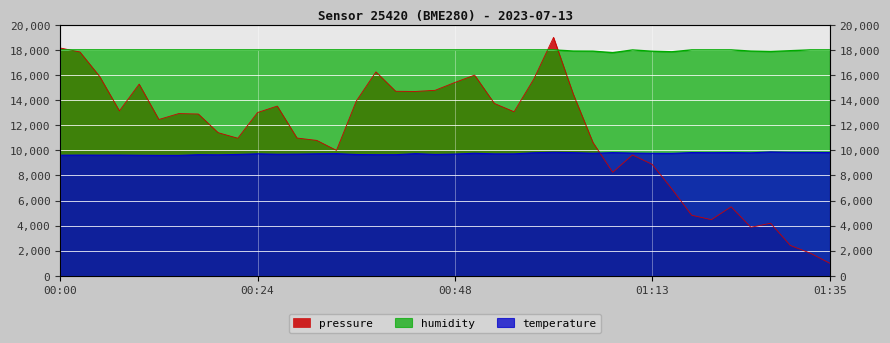

Reading left to right, extract all data points from this chart.

pressure: 00:00=18155.4	00:02=17835.5	00:05=15883.8	00:07=13142.4	00:09=15274.1	00:12=12455.2	00:14=12925.0	00:17=12892.5	00:19=11408.2	00:22=10963.3	00:24=13010.0	00:26=13524.8	00:29=10978.3	00:31=10790.9	00:34=9996.3	00:36=13914.6	00:39=16251.1	00:41=14704.3	00:43=14689.3	00:46=14781.8	00:48=15406.5	00:51=15993.8	00:53=13737.2	00:56=13072.5	00:58=15681.4	01:01=19000.0	01:03=14486.9	01:06=10621.0	01:08=8247.0	01:10=9628.9	01:13=8879.2	01:15=6917.5	01:18=4825.9	01:20=4473.6	01:23=5498.1	01:25=3866.3	01:28=4186.2	01:30=2419.4	01:33=1812.2	01:35=1000.0
temperature: 00:00=9610.0	00:02=9620.0	00:05=9615.0	00:07=9620.0	00:09=9605.0	00:12=9595.0	00:14=9595.0	00:17=9650.0	00:19=9640.0	00:22=9670.0	00:24=9720.0	00:26=9685.0	00:29=9695.0	00:31=9720.0	00:34=9735.0	00:36=9665.0	00:39=9650.0	00:41=9650.0	00:43=9735.0	00:46=9670.0	00:48=9700.0	00:51=9765.0	00:53=9715.0	00:56=9715.0	00:58=9805.0	01:01=9840.0	01:03=9815.0	01:06=9765.0	01:08=9815.0	01:10=9780.0	01:13=9760.0	01:15=9755.0	01:18=9820.0	01:20=9810.0	01:23=9820.0	01:25=9800.0	01:28=9870.0	01:30=9840.0	01:33=9835.0	01:35=9825.0
humidity: 00:00=18000.0	00:02=18000.0	00:05=18000.0	00:07=18000.0	00:09=18000.0	00:12=18000.0	00:14=18000.0	00:17=18000.0	00:19=18000.0	00:22=18000.0	00:24=18000.0	00:26=18000.0	00:29=18000.0	00:31=18000.0	00:34=18000.0	00:36=18000.0	00:39=18000.0	00:41=18000.0	00:43=18000.0	00:46=18000.0	00:48=18000.0	00:51=18000.0	00:53=18000.0	00:56=18000.0	00:58=18000.0	01:01=18000.0	01:03=17910.0	01:06=17901.0	01:08=17778.6	01:10=17996.4	01:13=17895.6	01:15=17850.6	01:18=18000.0	01:20=18000.0	01:23=18000.0	01:25=17906.4	01:28=17874.0	01:30=17937.0	01:33=18000.0	01:35=18000.0